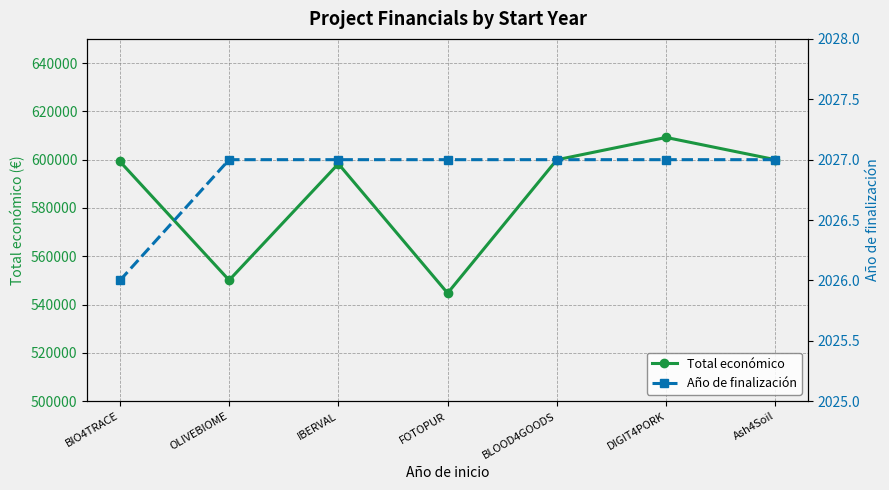

True or false: Total económico and Año de finalización intersect in this chart.

False